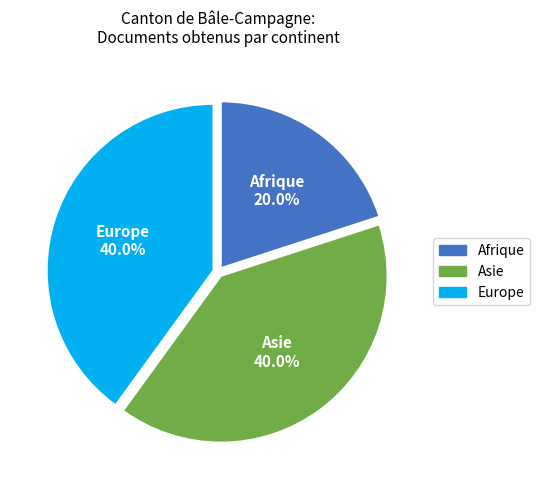

Does any single category account for the majority?

No